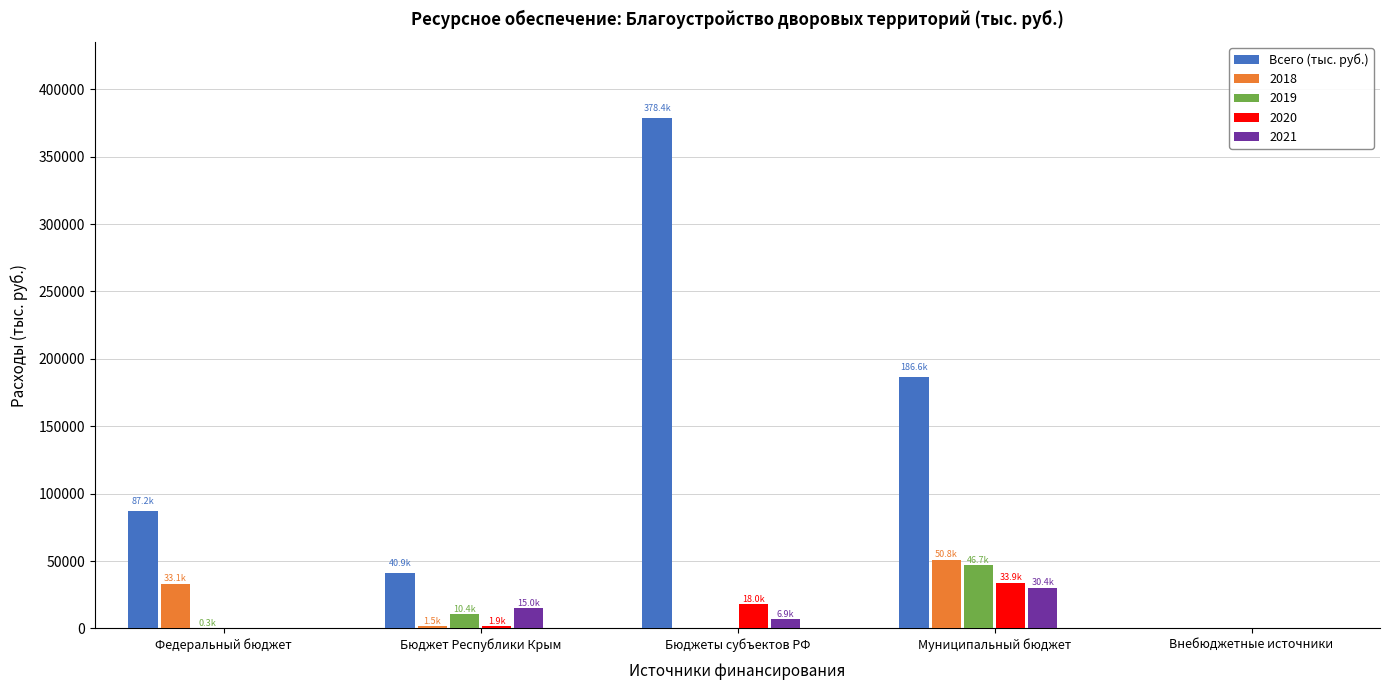

Count the number of data series in this chart.

5